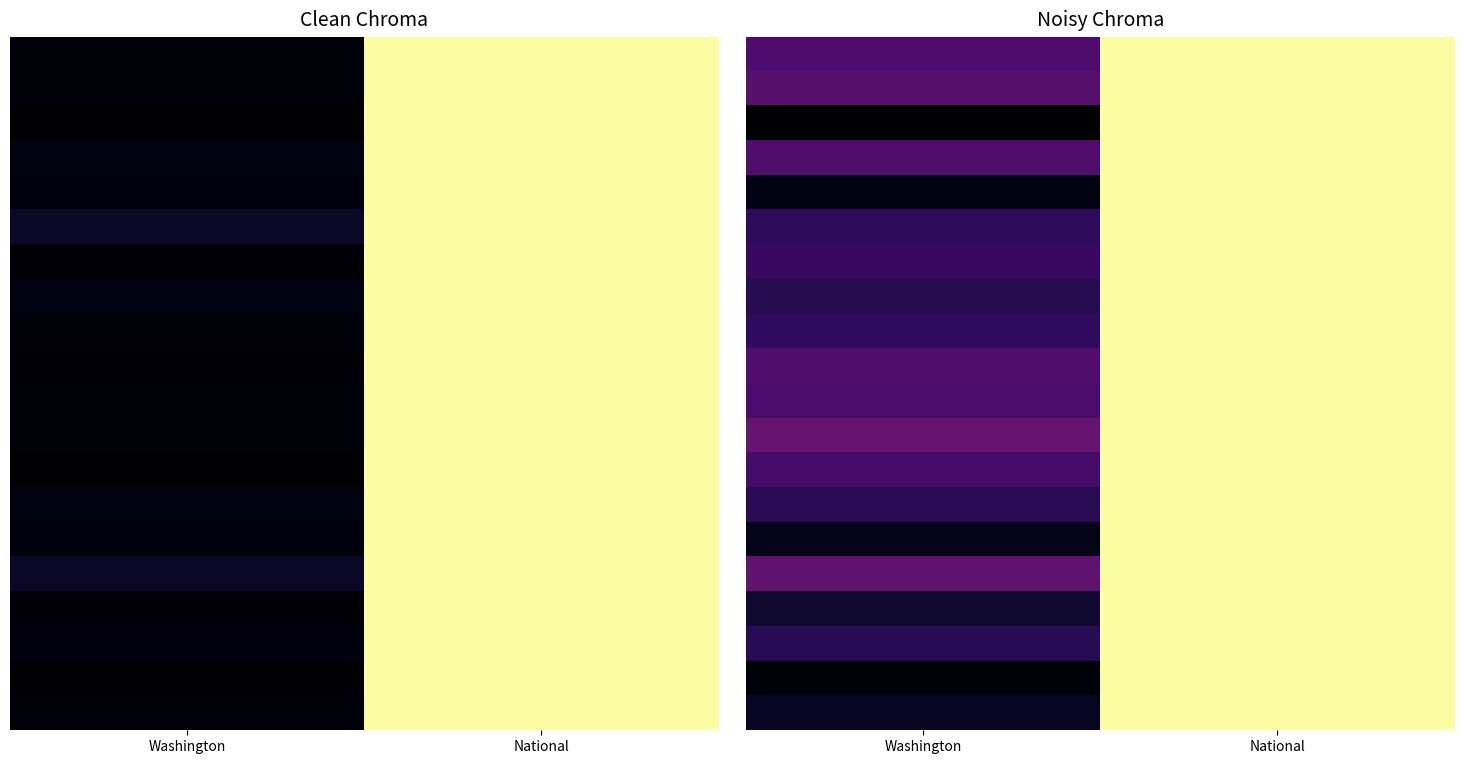

Count the number of data series in this chart.

20